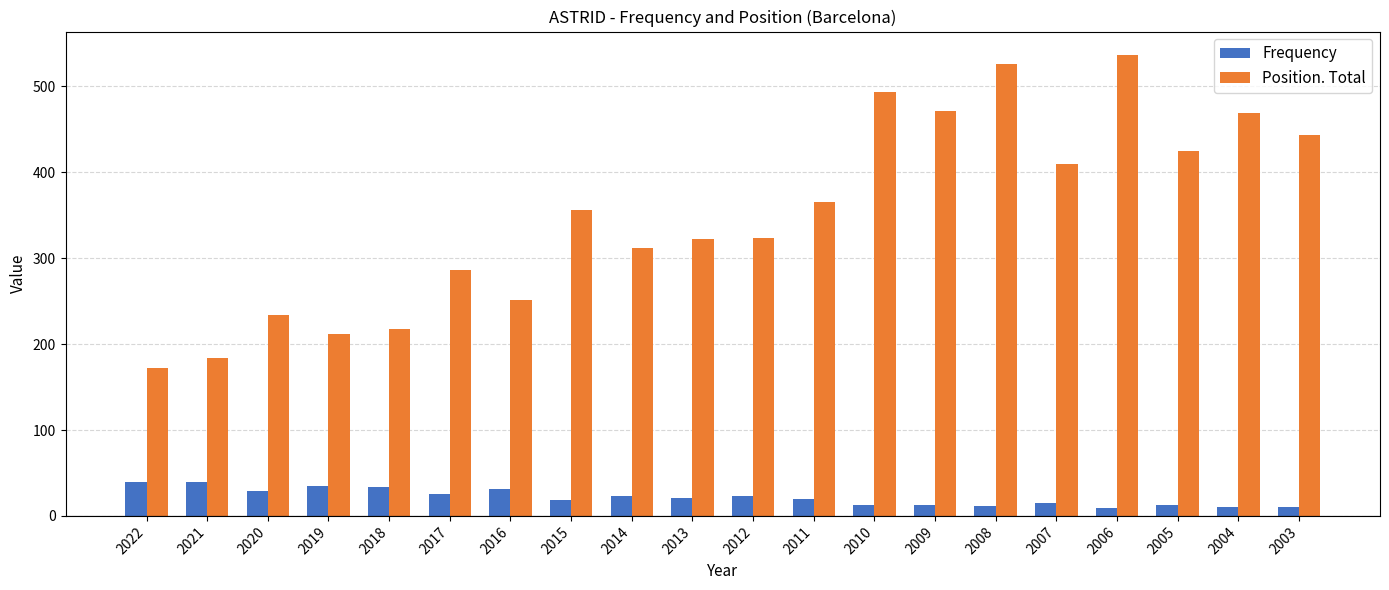

What are all the series names shown in the legend?

Frequency, Position. Total